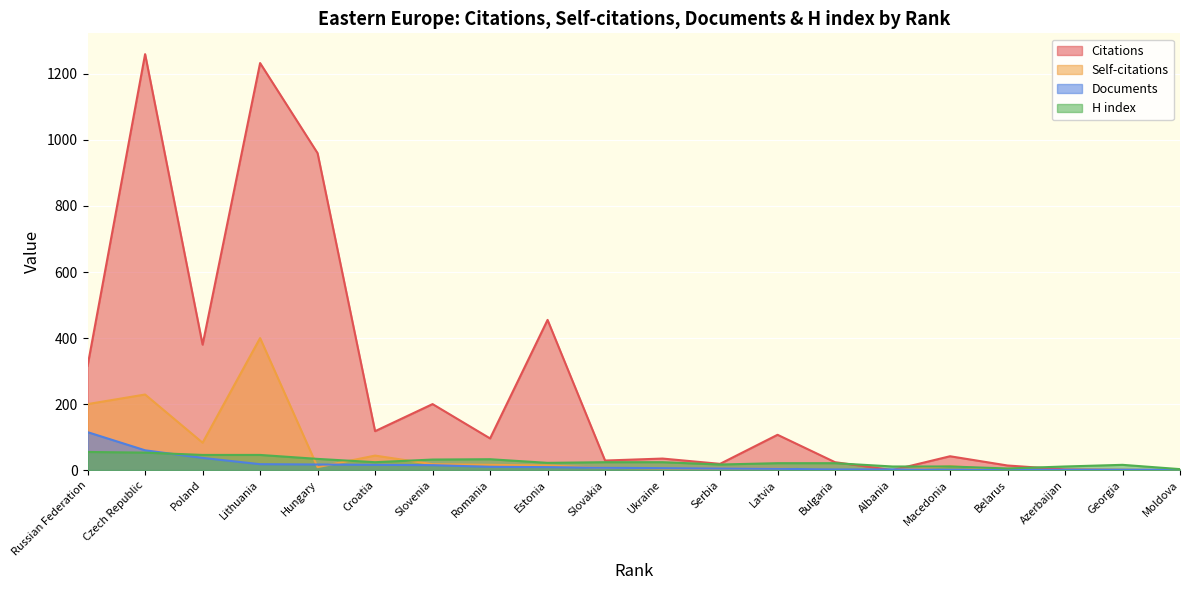

True or false: Self-citations and Citations intersect in this chart.

False